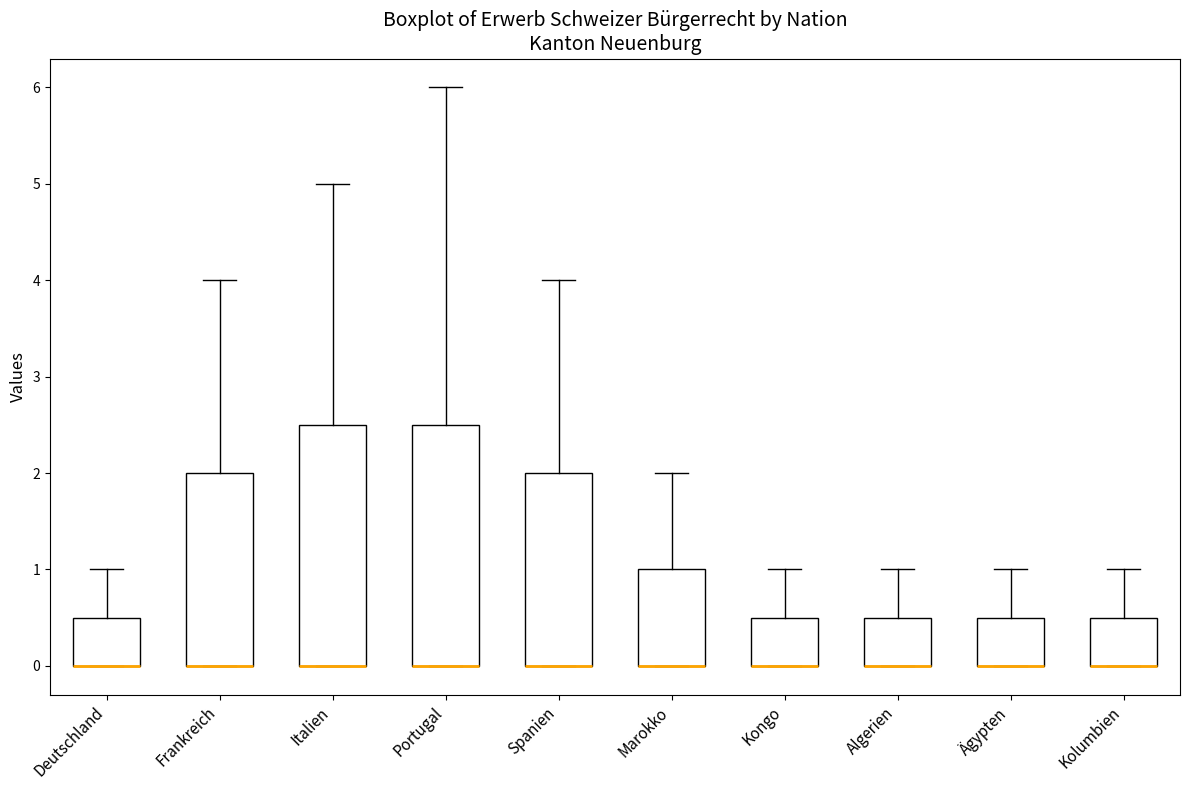

Reading left to right, transcribe this box plot: for each box, give where its median line is, the range the box spans, and where its two whiskers end, as read against the y-axis. The values are not printed on the chart, so give them approximately, as read against the axis.

Deutschland: median 0.0 (drawn on the box's lower edge), box 0.0 to 0.5, whiskers 0.0 to 1.0
Frankreich: median 0.0 (drawn on the box's lower edge), box 0.0 to 2.0, whiskers 0.0 to 4.0
Italien: median 0.0 (drawn on the box's lower edge), box 0.0 to 2.5, whiskers 0.0 to 5.0
Portugal: median 0.0 (drawn on the box's lower edge), box 0.0 to 2.5, whiskers 0.0 to 6.0
Spanien: median 0.0 (drawn on the box's lower edge), box 0.0 to 2.0, whiskers 0.0 to 4.0
Marokko: median 0.0 (drawn on the box's lower edge), box 0.0 to 1.0, whiskers 0.0 to 2.0
Kongo: median 0.0 (drawn on the box's lower edge), box 0.0 to 0.5, whiskers 0.0 to 1.0
Algerien: median 0.0 (drawn on the box's lower edge), box 0.0 to 0.5, whiskers 0.0 to 1.0
Ägypten: median 0.0 (drawn on the box's lower edge), box 0.0 to 0.5, whiskers 0.0 to 1.0
Kolumbien: median 0.0 (drawn on the box's lower edge), box 0.0 to 0.5, whiskers 0.0 to 1.0